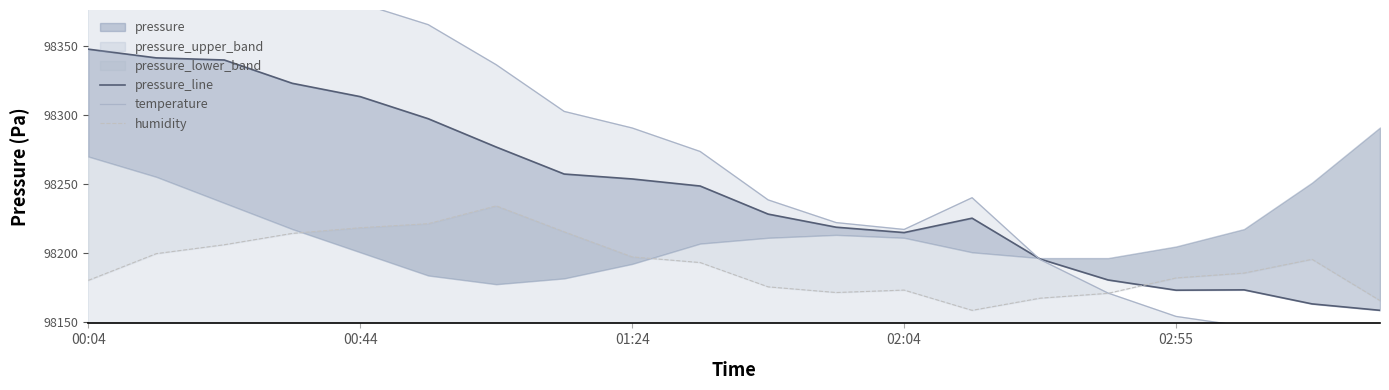

What is the highest value of the humidity series?

98233.9